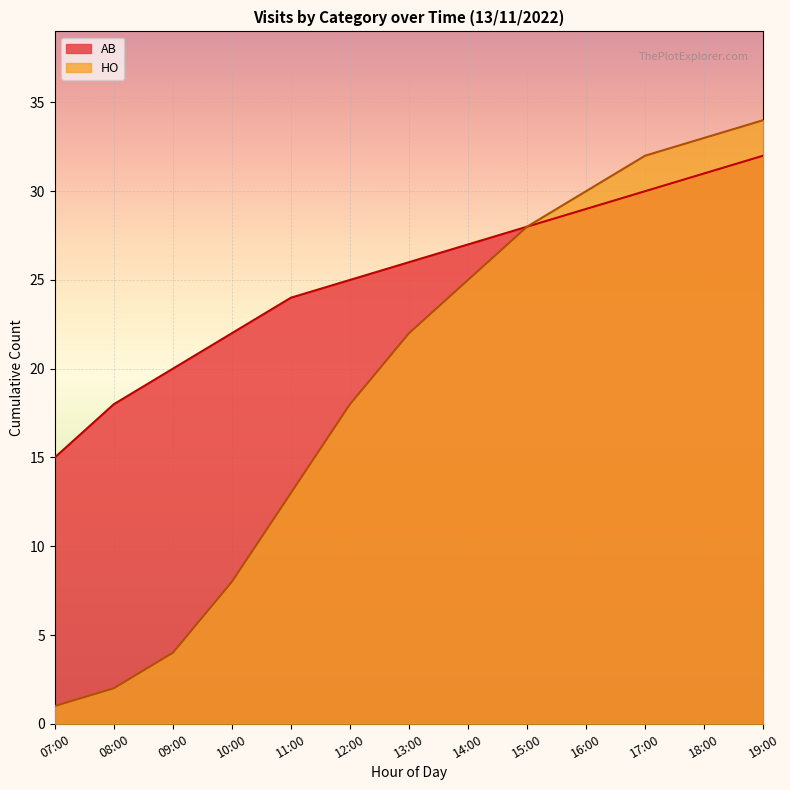

What is the change in value from 08:00 to 13:00?

+8